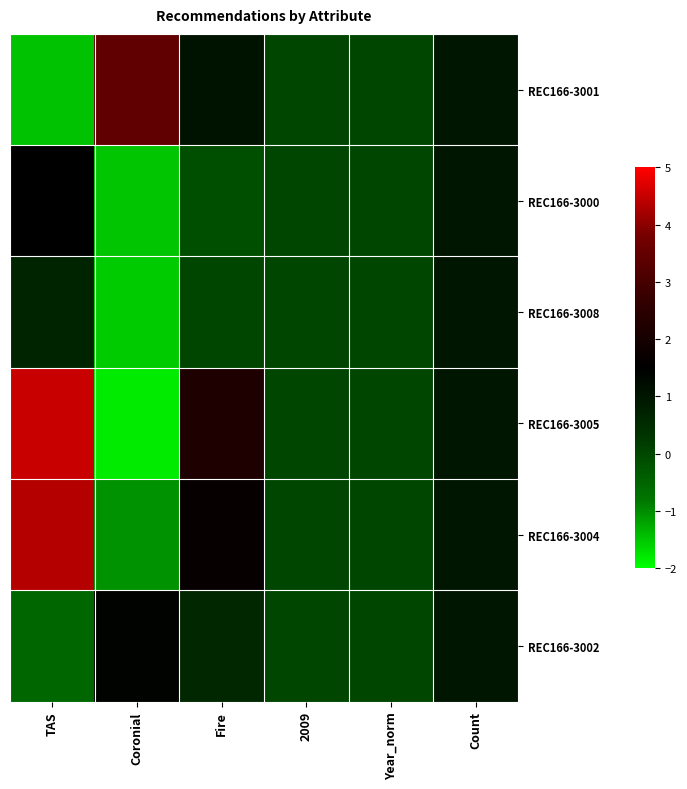

Which category has the highest value across all series?

TAS